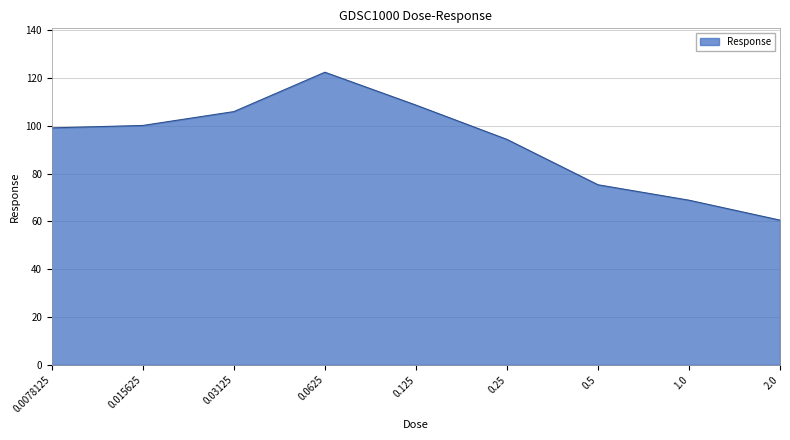

What is the sum of all values?

835.2